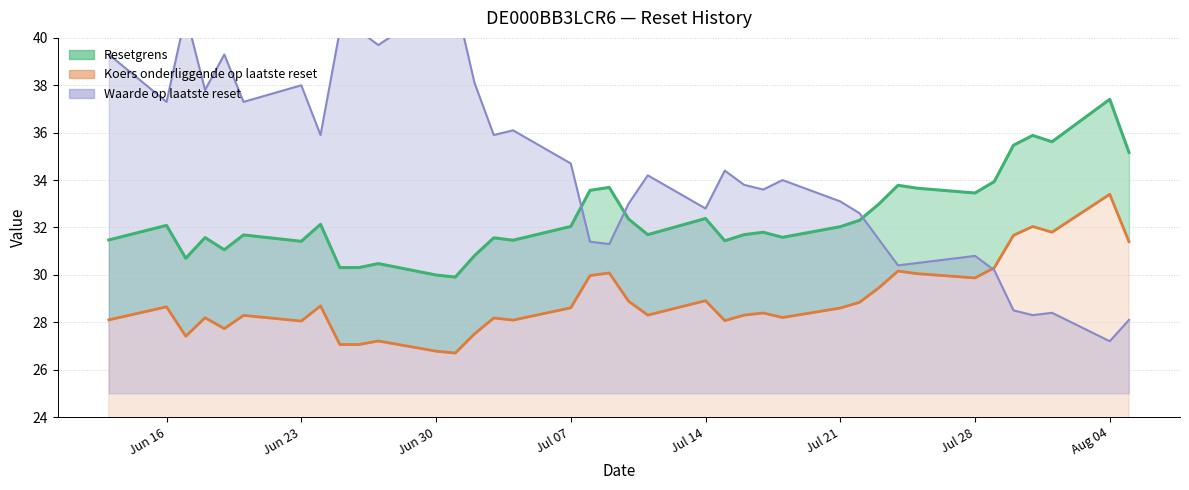

What is the average value of the Koers onderliggende op laatste reset series?

28.9